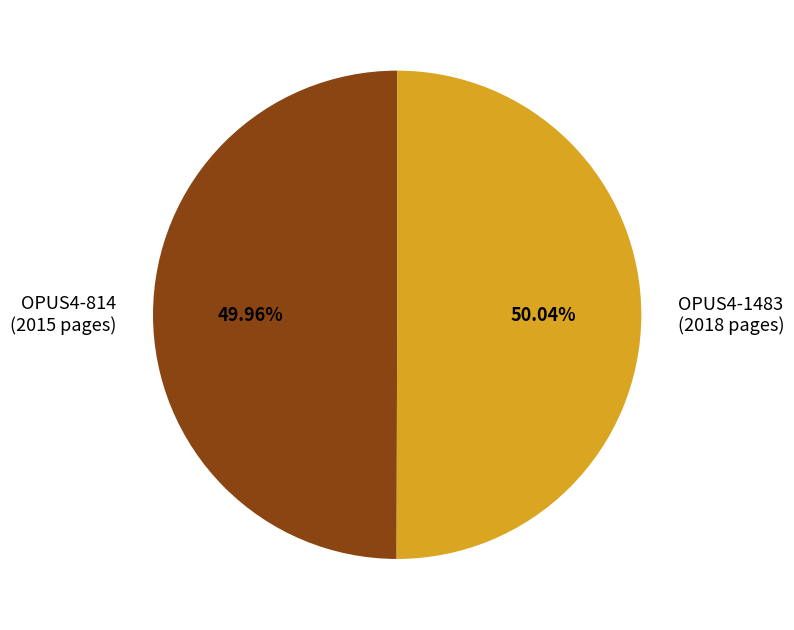

To the nearest percent, what percentage of the pie is OPUS4-814?

50%